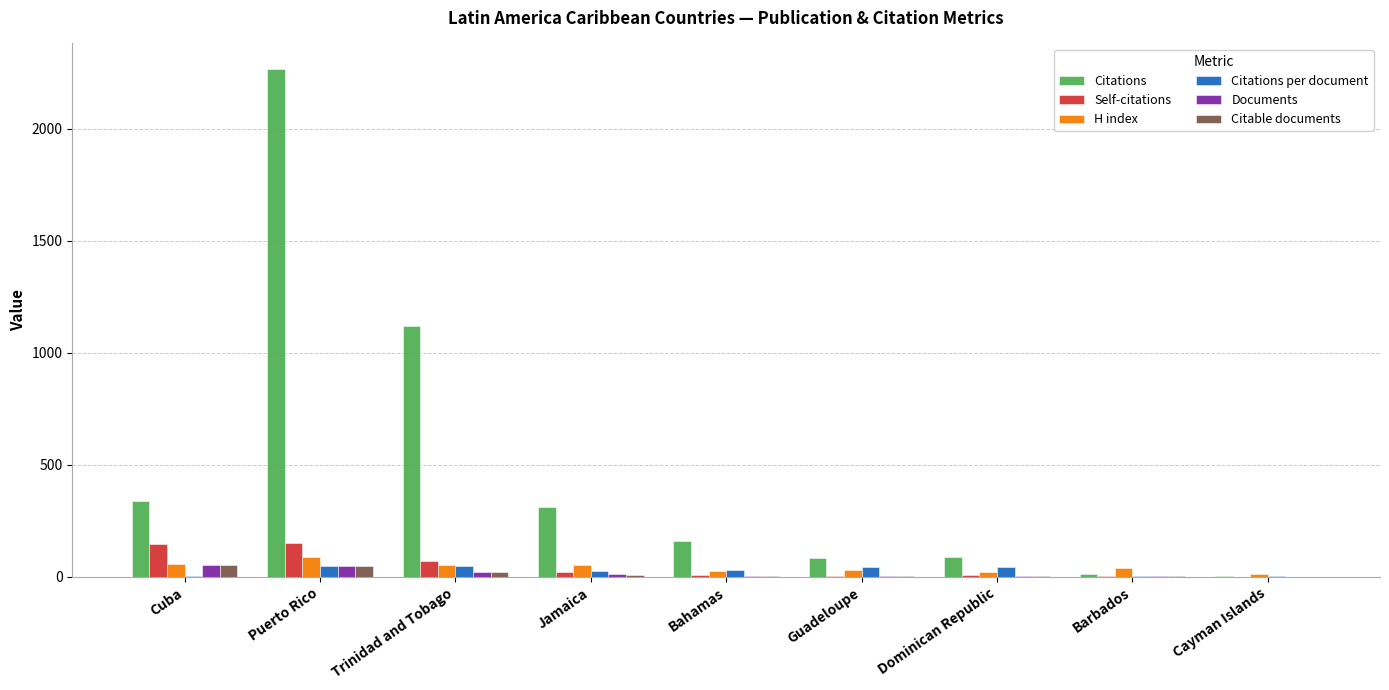

The Self-citations series shows 246.5 at Puerto Rico. True or false?

False